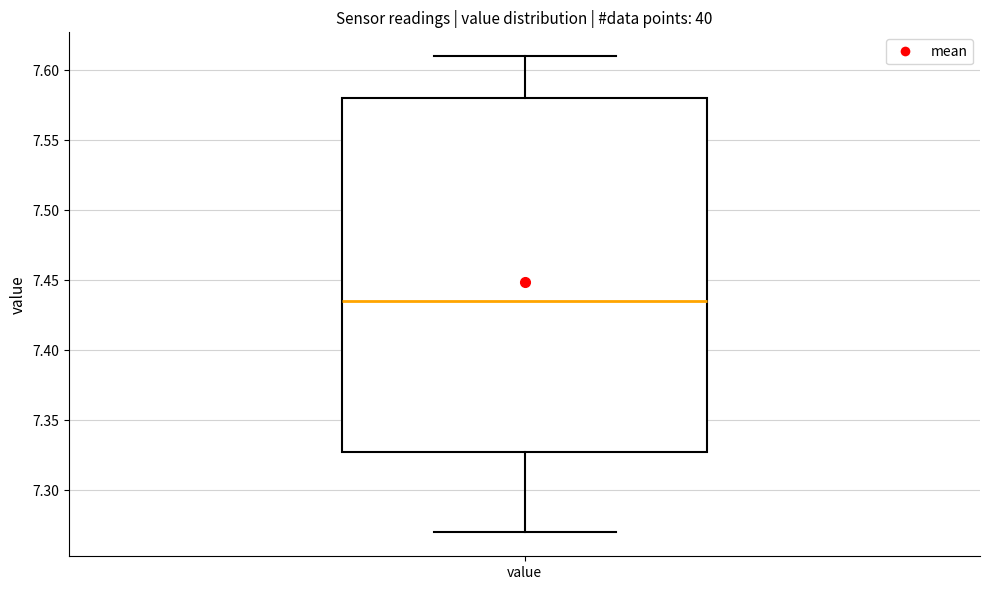

Read this box plot against the y-axis: the position of the median line, the range covered by the box, and the ends of both whiskers. The values are not printed on the chart, so give them approximately, as read against the axis.

median 7.435, box 7.330 to 7.580, whiskers 7.270 to 7.610